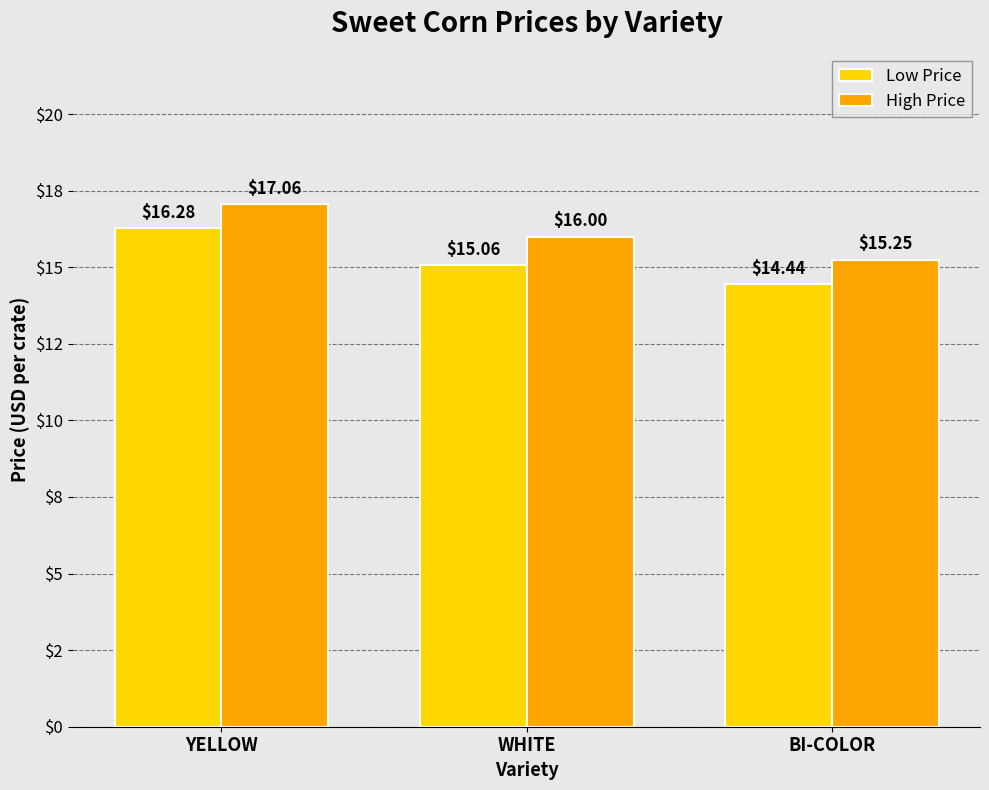

Is it true that High Price equals 15.2 at BI-COLOR?

True